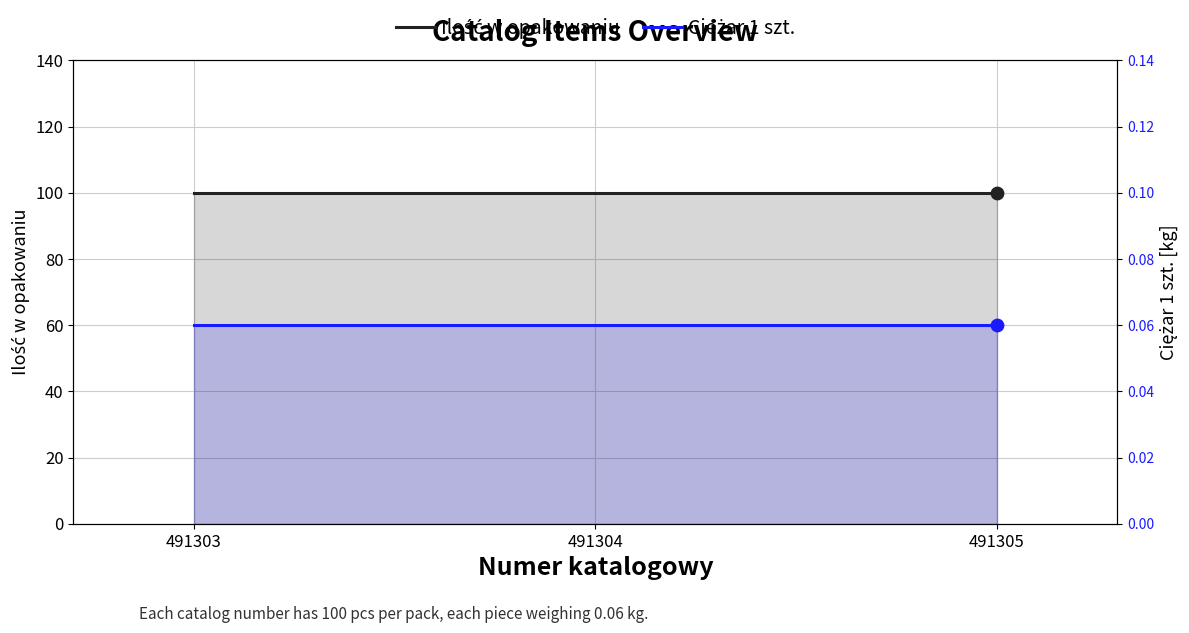

What is the total value across all series at 491303?

100.1